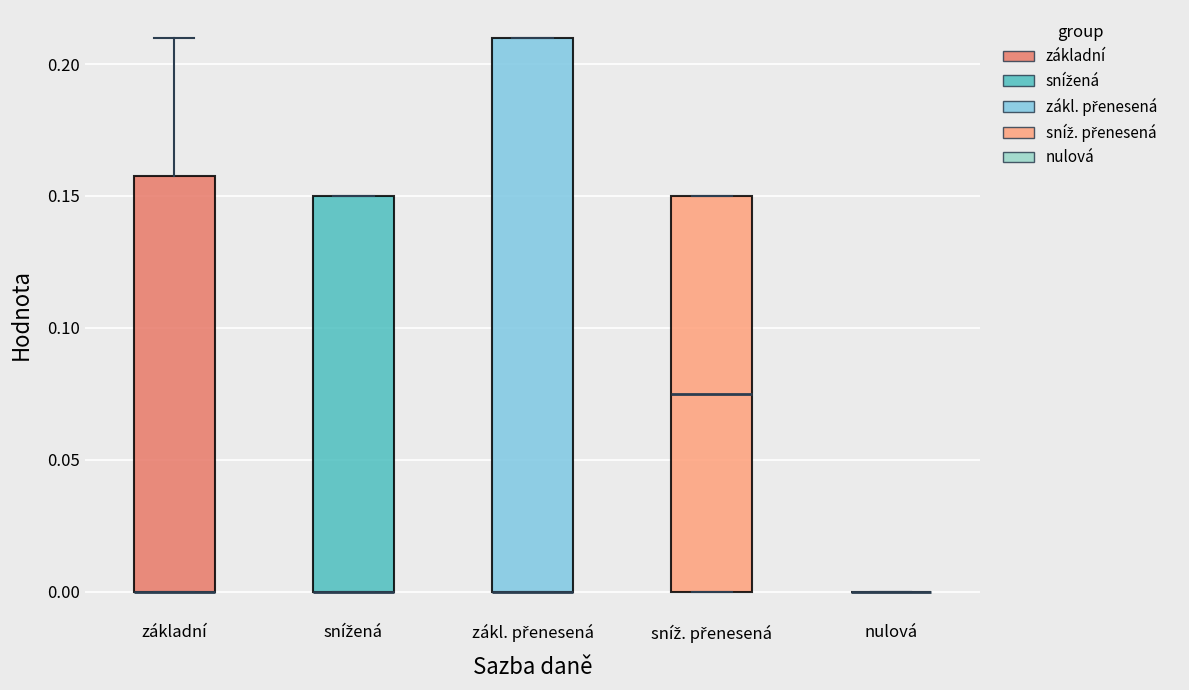

Reading left to right, read every box against the y-axis: the position of its median line, the range the box covers, and the ends of its whiskers. The values are not printed on the chart, so give them approximately, as read against the axis.

základní: median 0.000 (drawn on the box's lower edge), box 0.000 to 0.160, whiskers 0.000 to 0.210
snížená: median 0.000 (drawn on the box's lower edge), box 0.000 to 0.150, whiskers 0.000 to 0.150
zákl. přenesená: median 0.000 (drawn on the box's lower edge), box 0.000 to 0.210, whiskers 0.000 to 0.210
sníž. přenesená: median 0.075, box 0.000 to 0.150, whiskers 0.000 to 0.150
nulová: box collapsed to a line at 0.000, whiskers 0.000 to 0.000